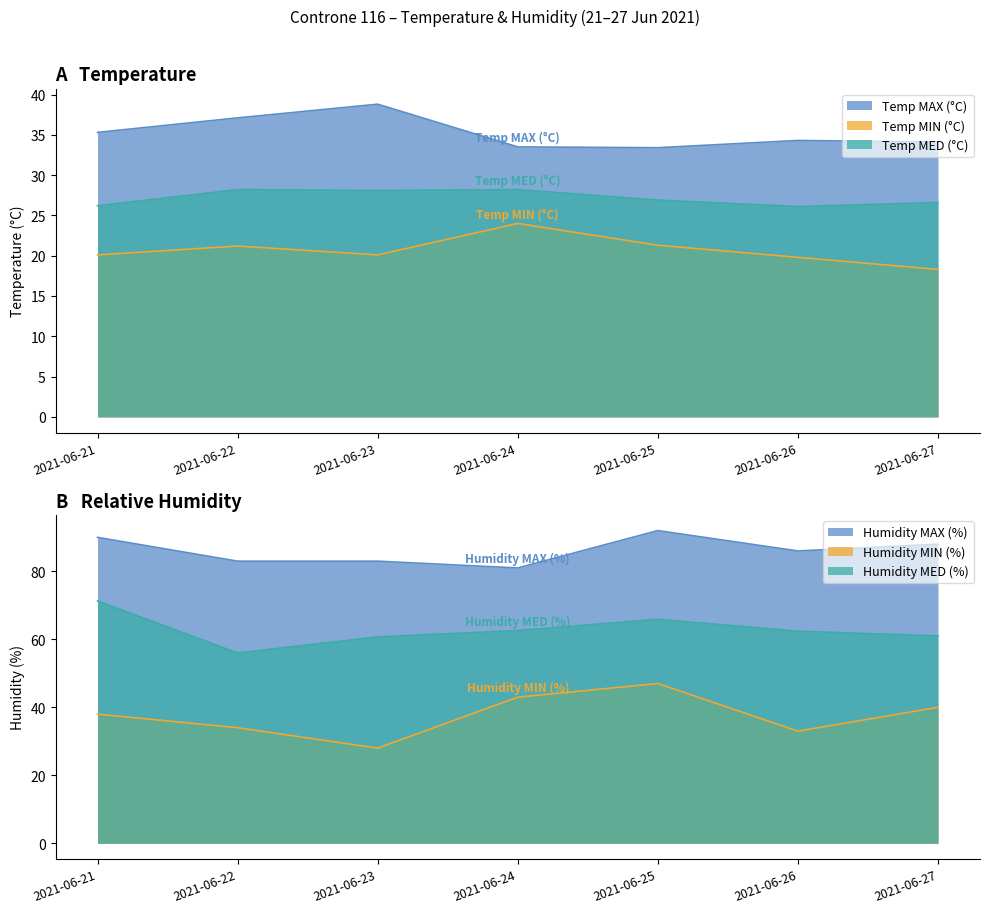

True or false: Temp MED (°C) has a value of 7.1 at 2021-06-22.

False